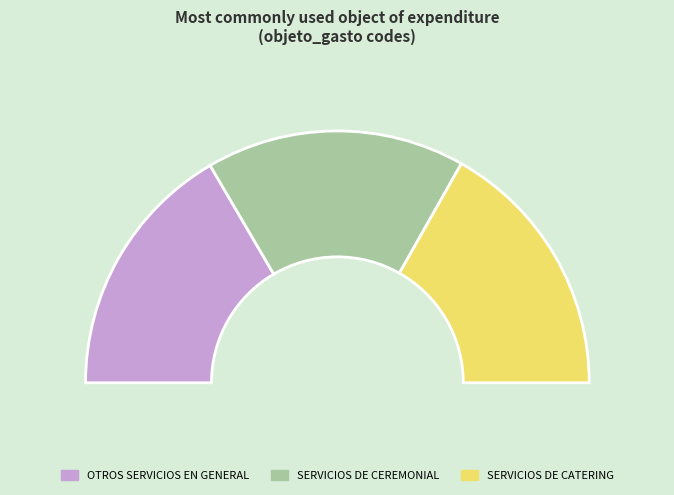

What is the ratio of the value at SERVICIOS DE CATERING to the value at OTROS SERVICIOS EN GENERAL?

1.0